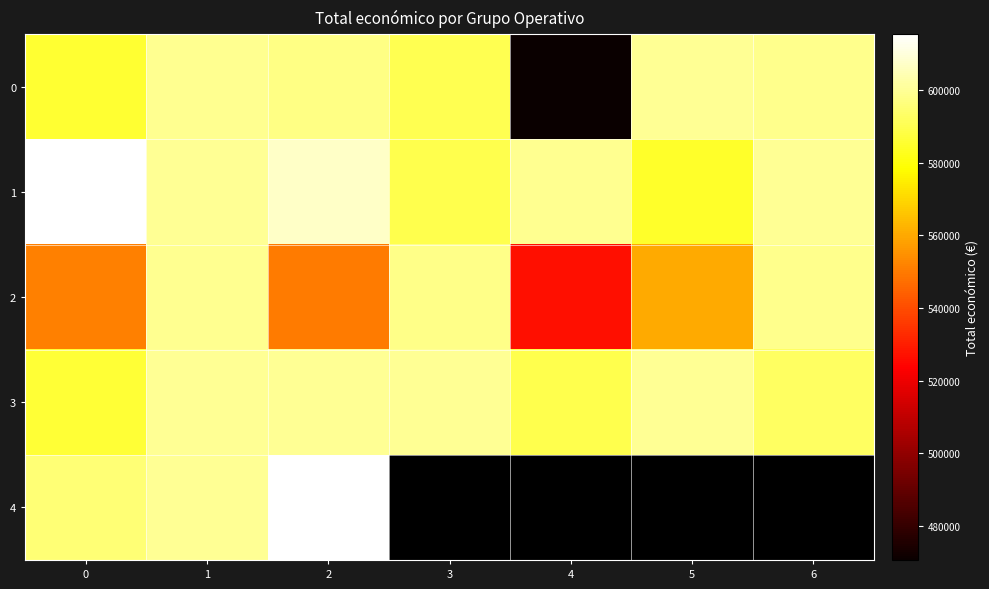

What is the average value of the 0 series?

577510.3